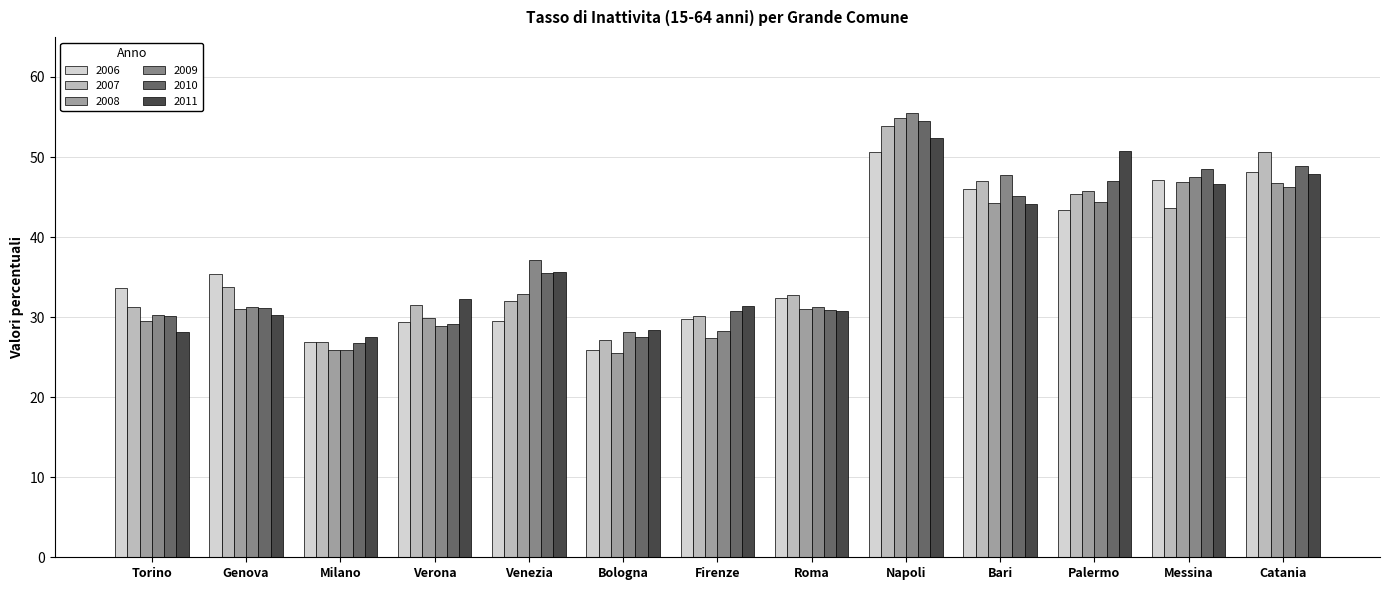

What are all the series names shown in the legend?

2006, 2007, 2008, 2009, 2010, 2011